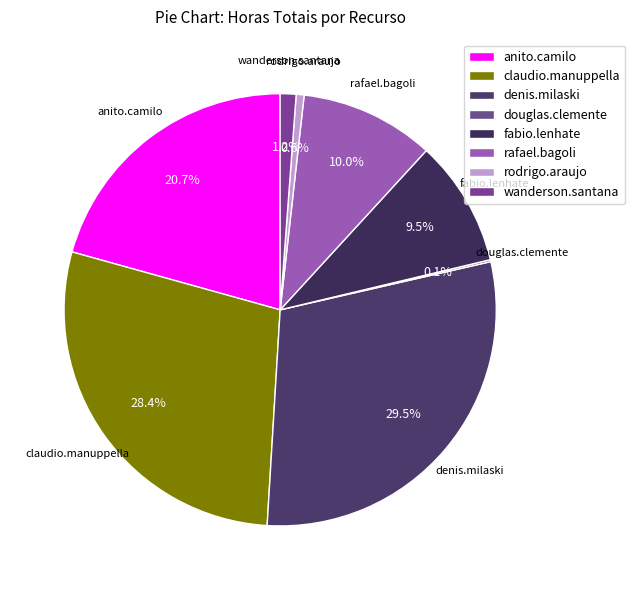

To the nearest percent, what is the difference between the largest and smallest slice percentages?

29%